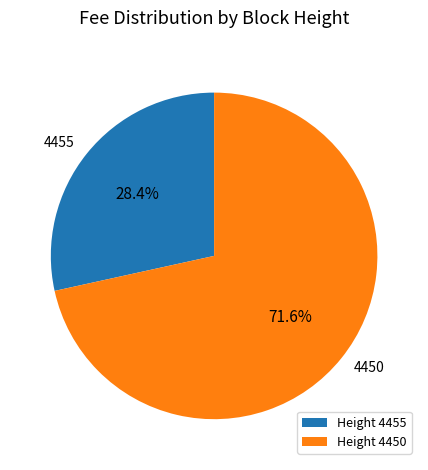

To the nearest percent, what is the difference between the largest and smallest slice percentages?

43%